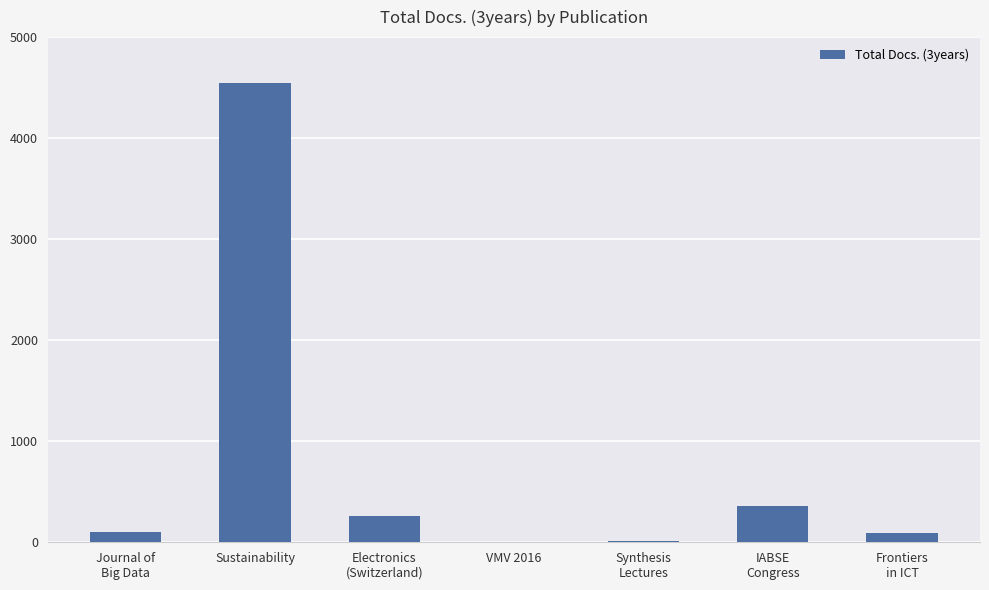

Read the value at Synthesis
Lectures, to the nearest 10.

10